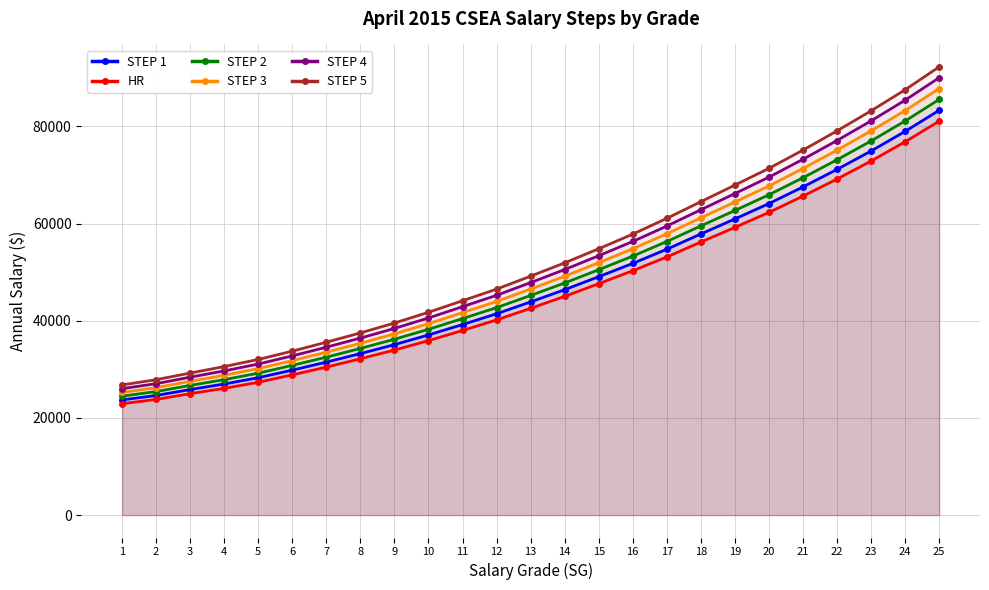

Rank the series at 13 from lowest to highest value.

HR, STEP 1, STEP 2, STEP 3, STEP 4, STEP 5